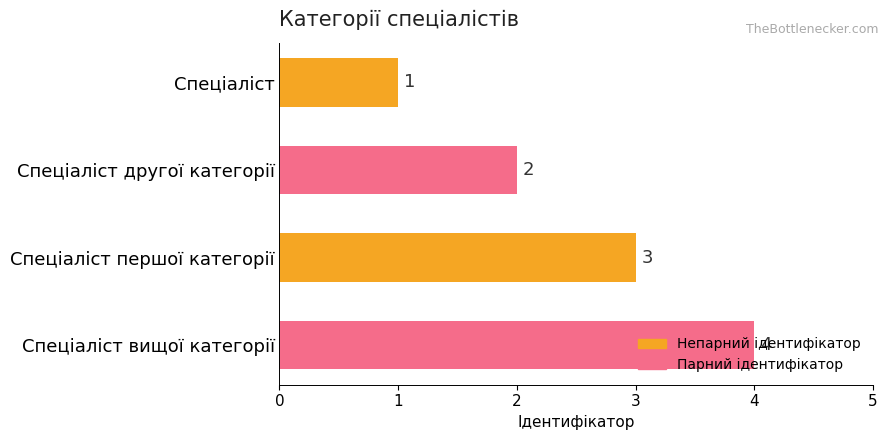

Are the bars horizontal?

Yes